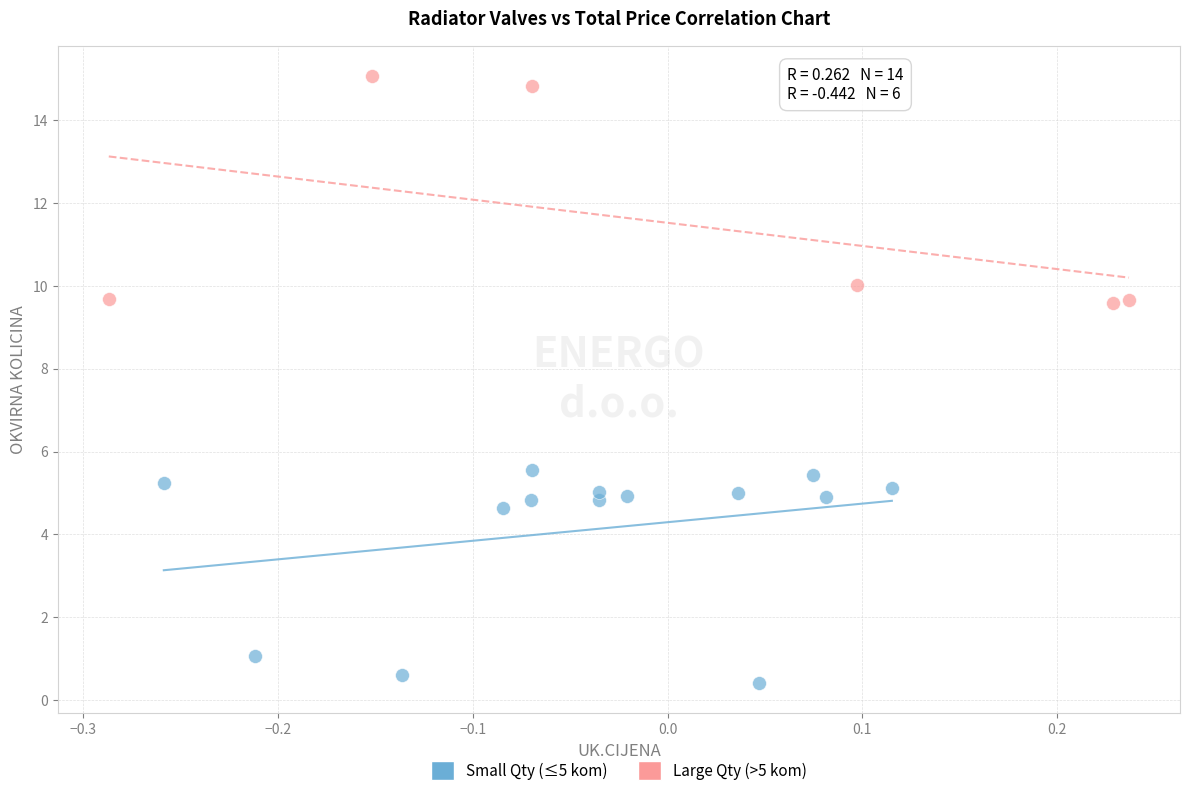

Which series reaches the maximum Y coordinate?

Large Qty (>5 kom)